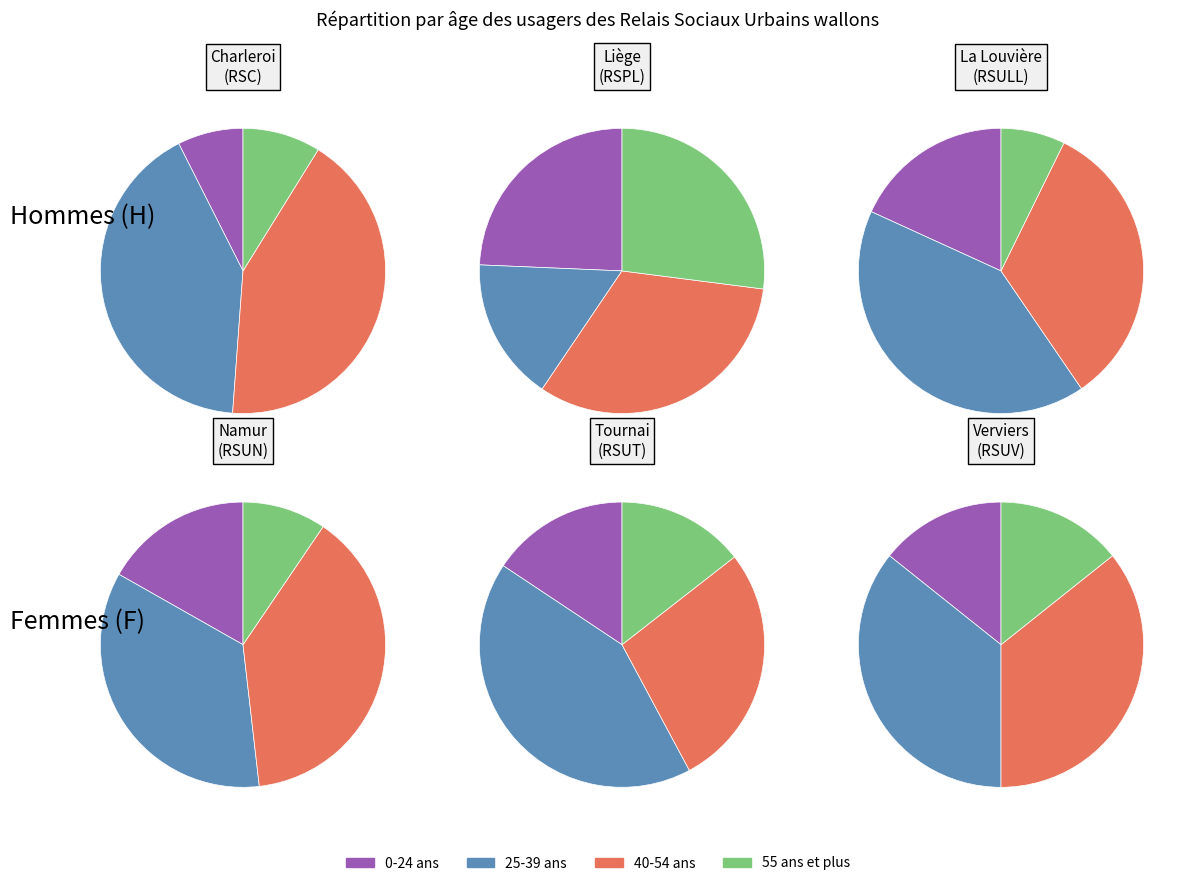

Does 40 à 44 ans account for over 50% of the chart?

No